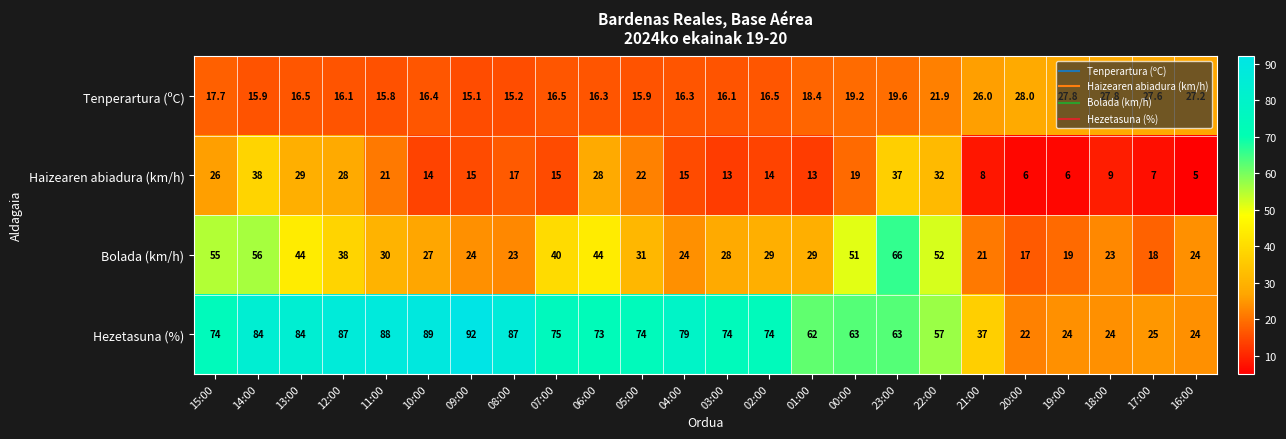

What is the average value of the Hezetasuna (%) series?

64.0